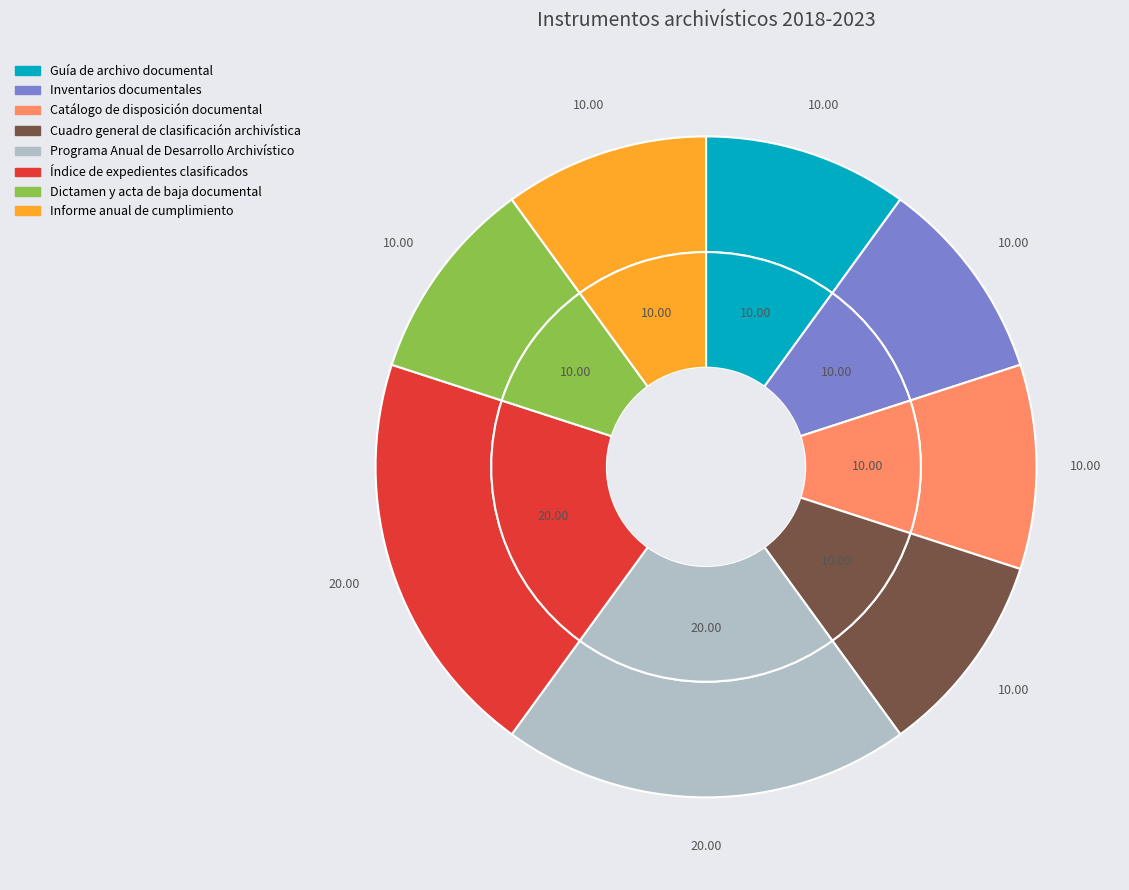

Which slice is the largest?

Programa Anual de Desarrollo Archivístico